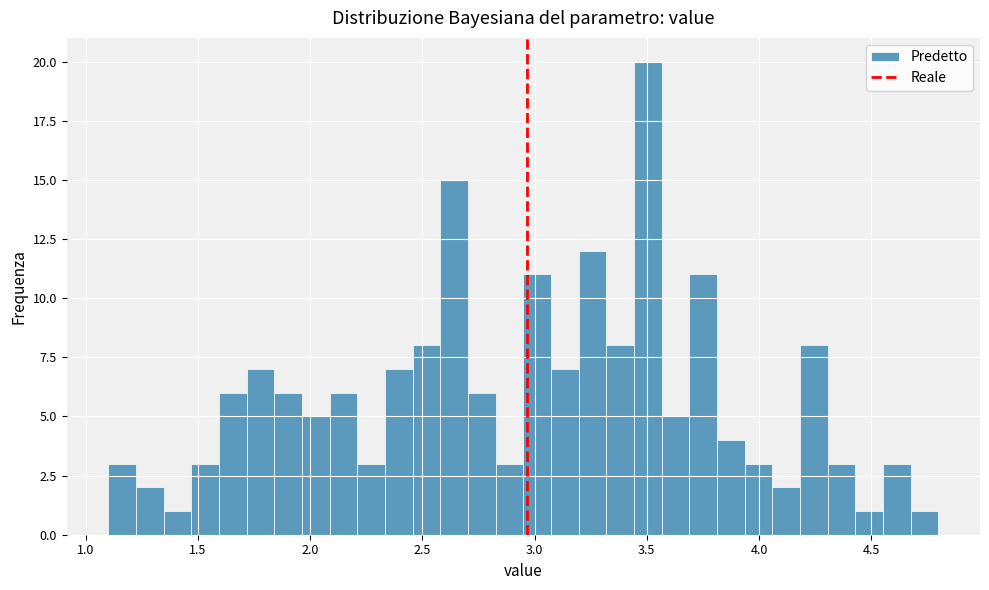

Read against the x-axis, roughly where is the centre of the tallest bar?

3.50